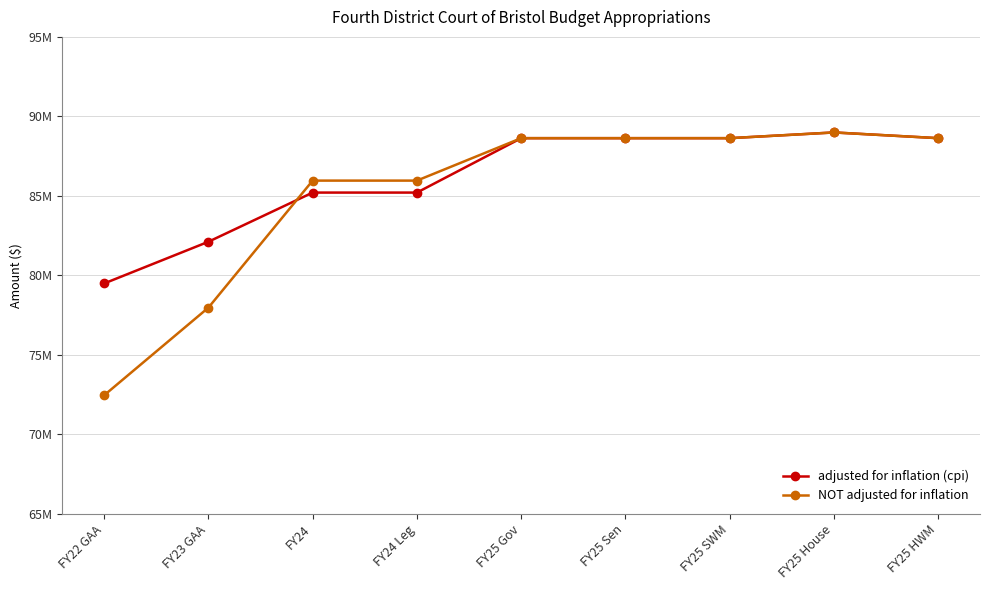

Is it true that NOT adjusted for inflation equals 126088314 at FY22 GAA?

False